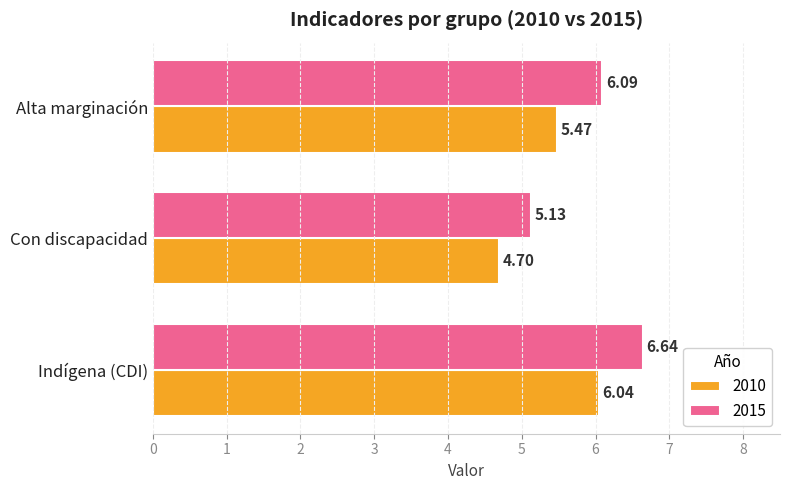

At which label is 2015 closest to 5?

Con discapacidad